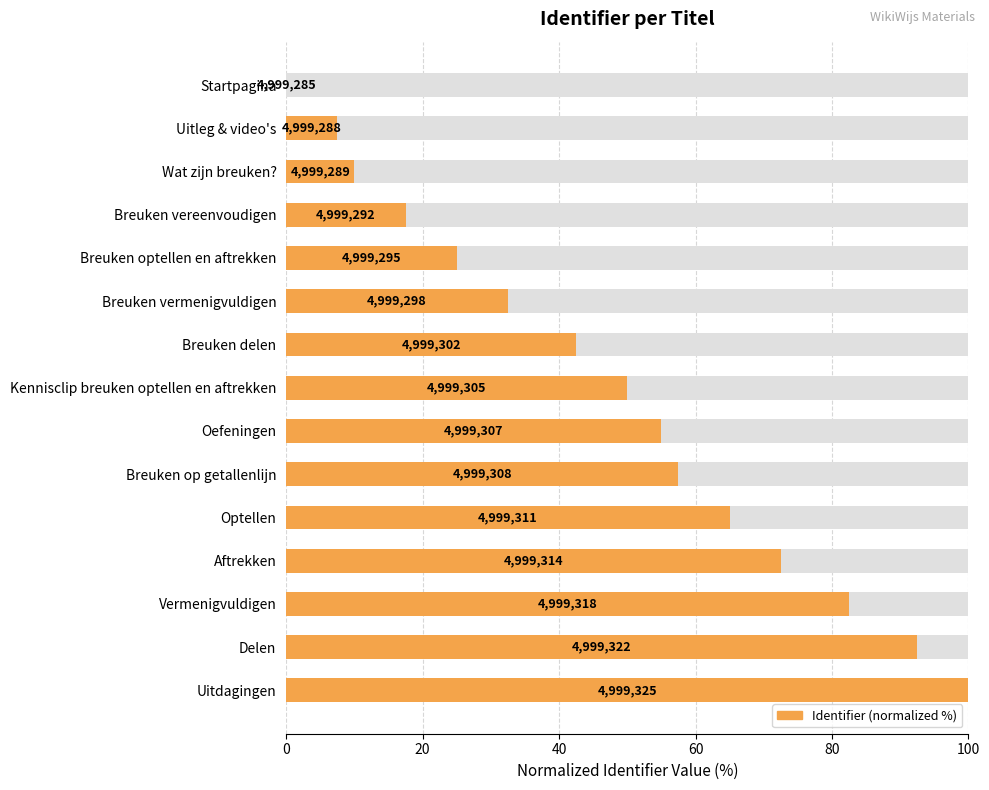

Count the number of values greater than 50.

7